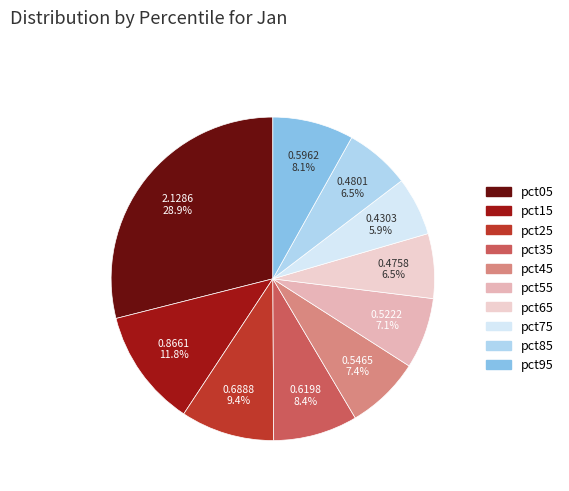

To the nearest percent, what portion does pct45 represent?

7%